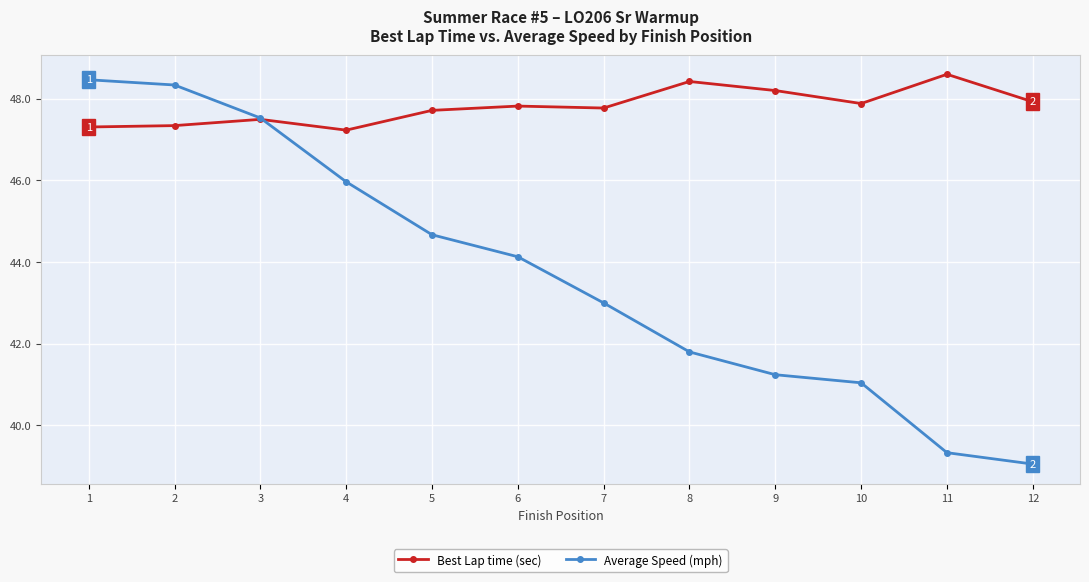

At which label does Average Speed (mph) reach its minimum?

12